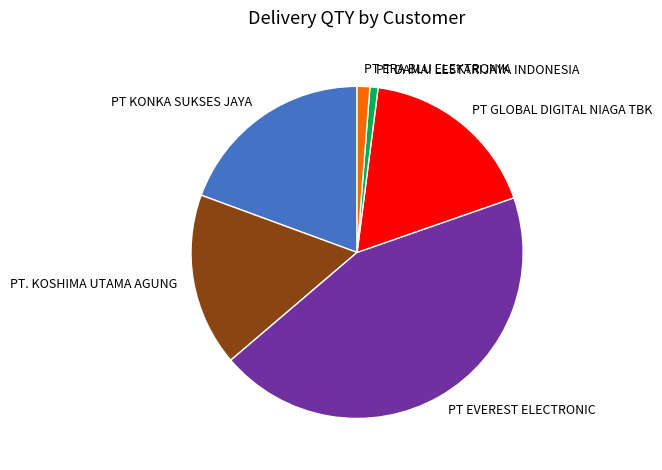

Is the sum of PT ERA BLU ELEKTRONIK and PT KONKA SUKSES JAYA greater than half?

No